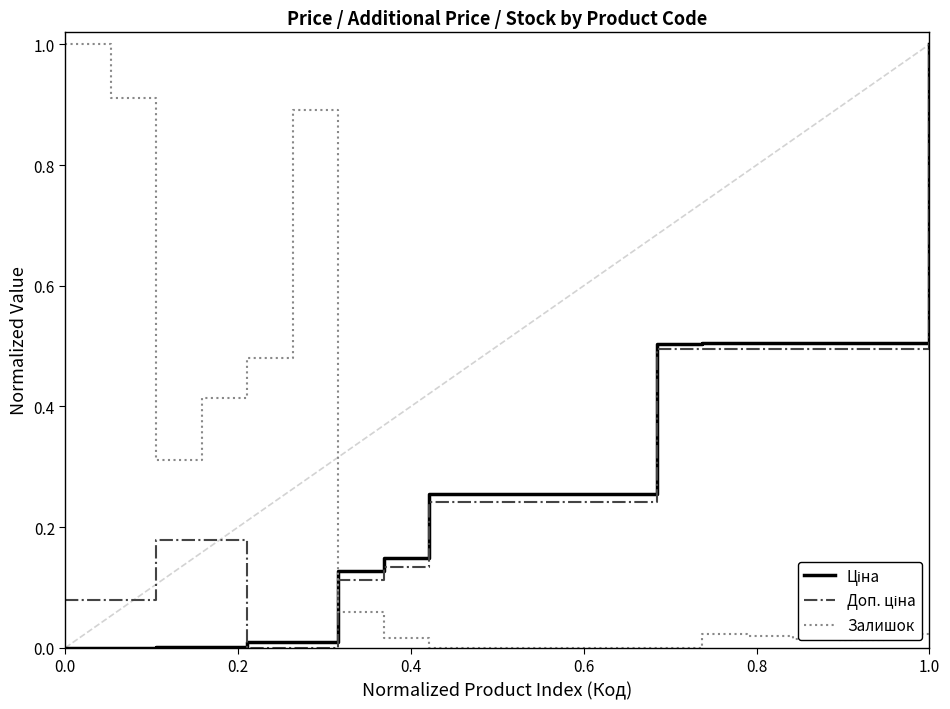

What is the highest value of the Залишок series?

1.0